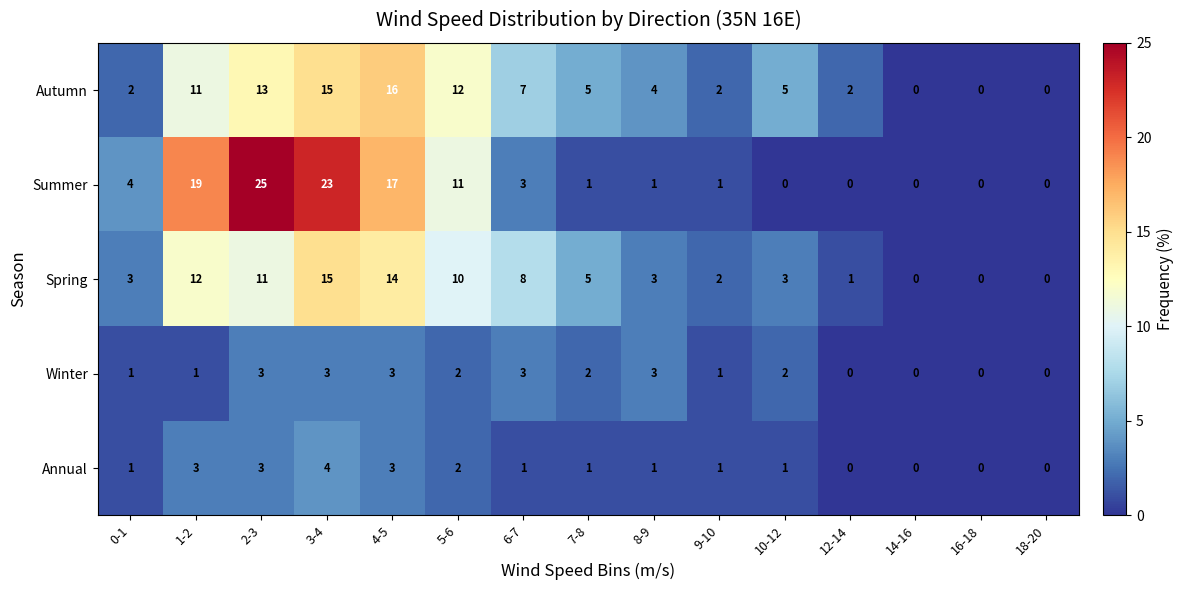

What is the greatest value displayed?

25